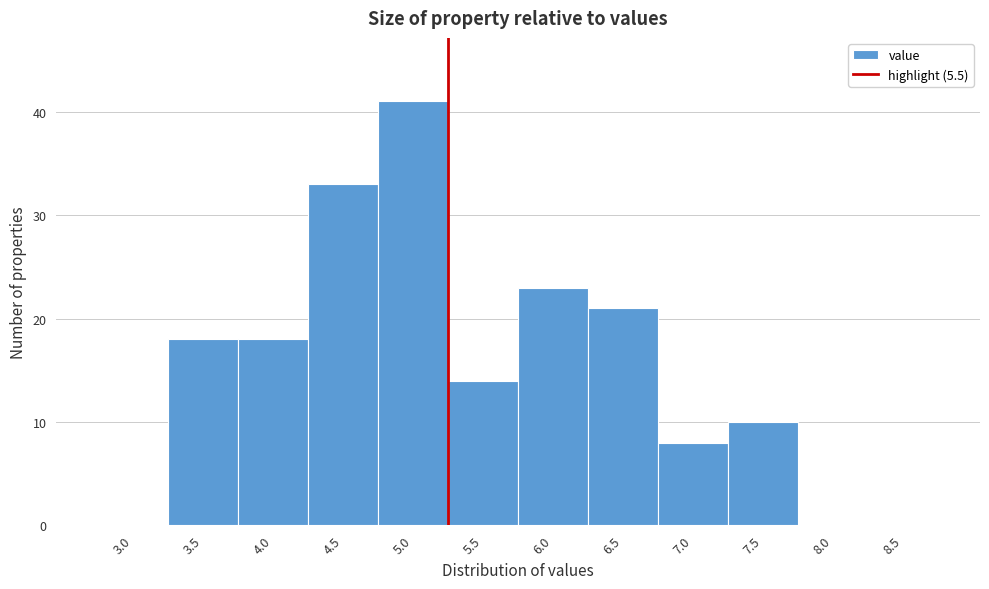

Reading right to left, extract all data points from this chart.

8.5=0	8.0=0	7.5=10	7.0=8	6.5=21	6.0=23	5.5=14	5.0=41	4.5=33	4.0=18	3.5=18	3.0=0